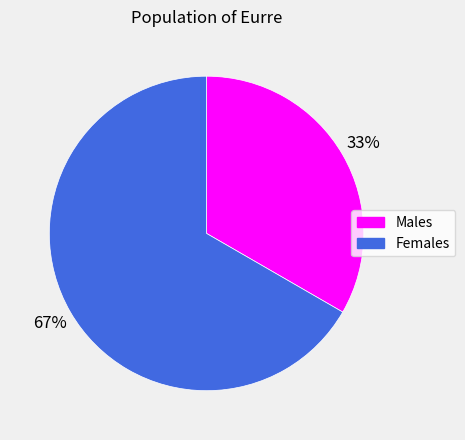

To the nearest percent, what is the average slice percentage?

50%